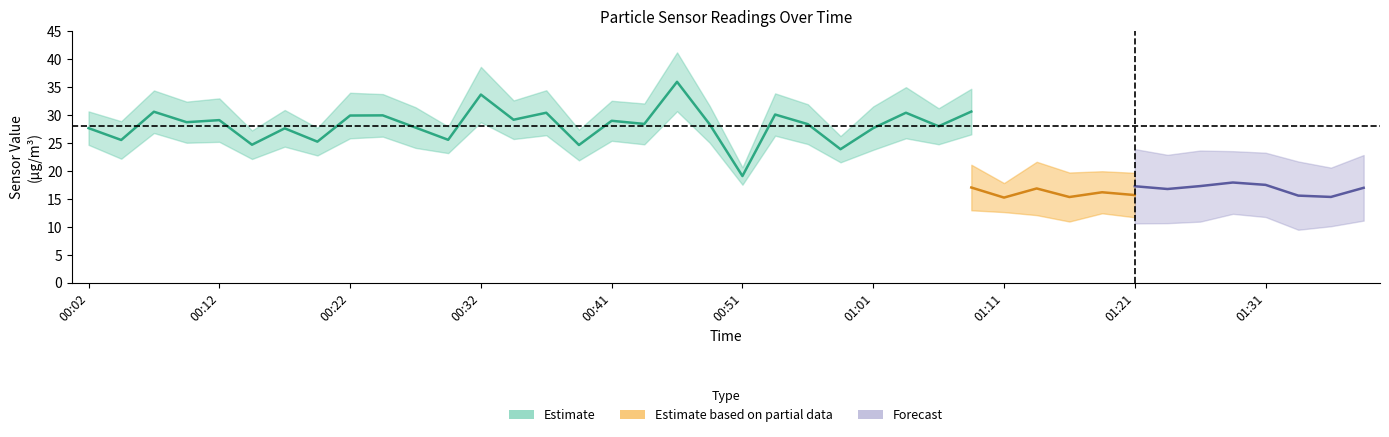

What is the difference between the maximum and second lowest values in the SDS_P1 series?

13.0